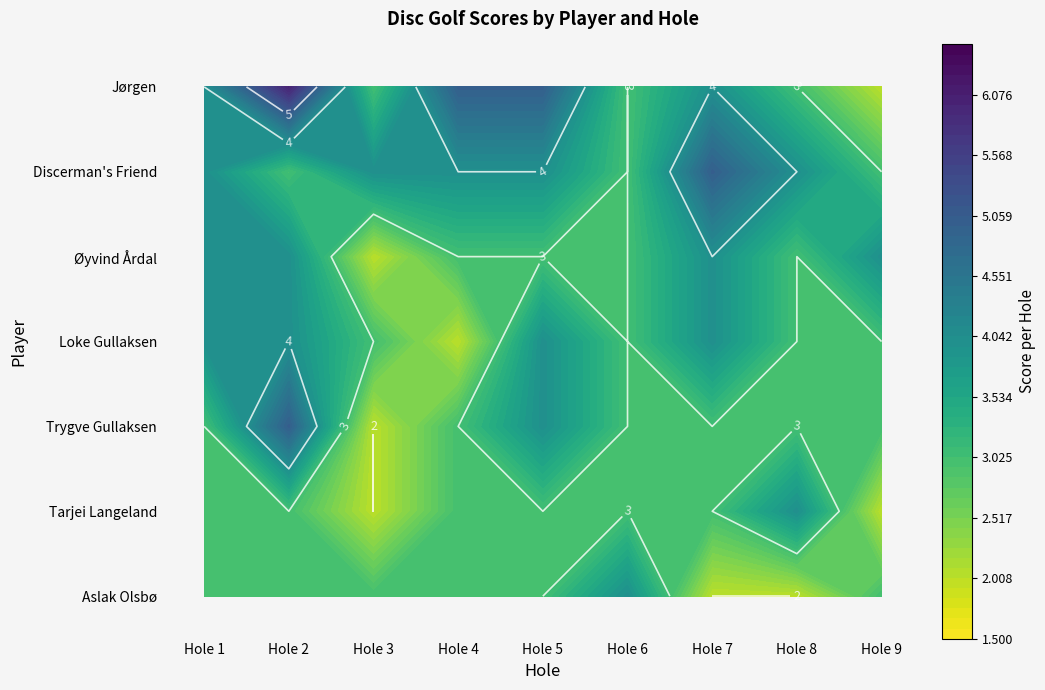

Is the value of Loke Gullaksen at hole_2 greater than the value of Trygve Gullaksen at hole_3?

Yes